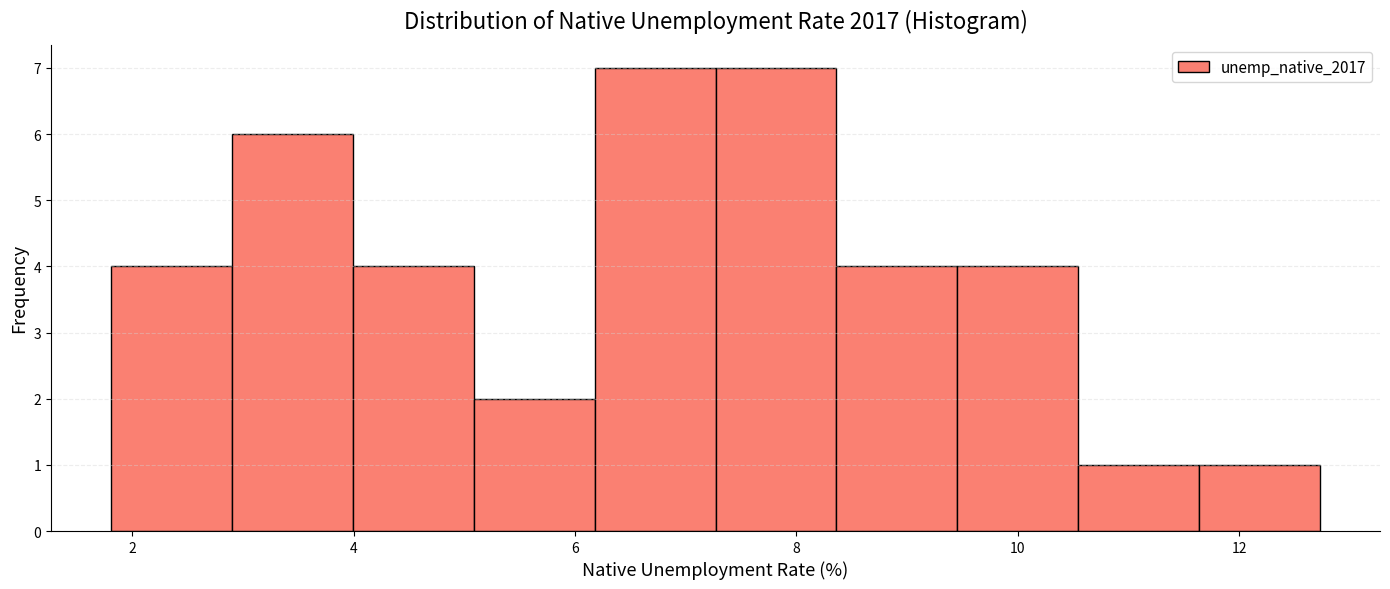

Reading left to right, transcribe this chart: for each bar, give the range it covers on the x-axis and its height. Neither the bar edges nor the heights are printed on the chart, so give them approximately, as read against the axes.

1.8 to 3.0: 4
3.0 to 4.0: 6
4.0 to 5.0: 4
5.0 to 6.2: 2
6.2 to 7.2: 7
7.2 to 8.4: 7
8.4 to 9.4: 4
9.4 to 10.6: 4
10.6 to 11.6: 1
11.6 to 12.8: 1